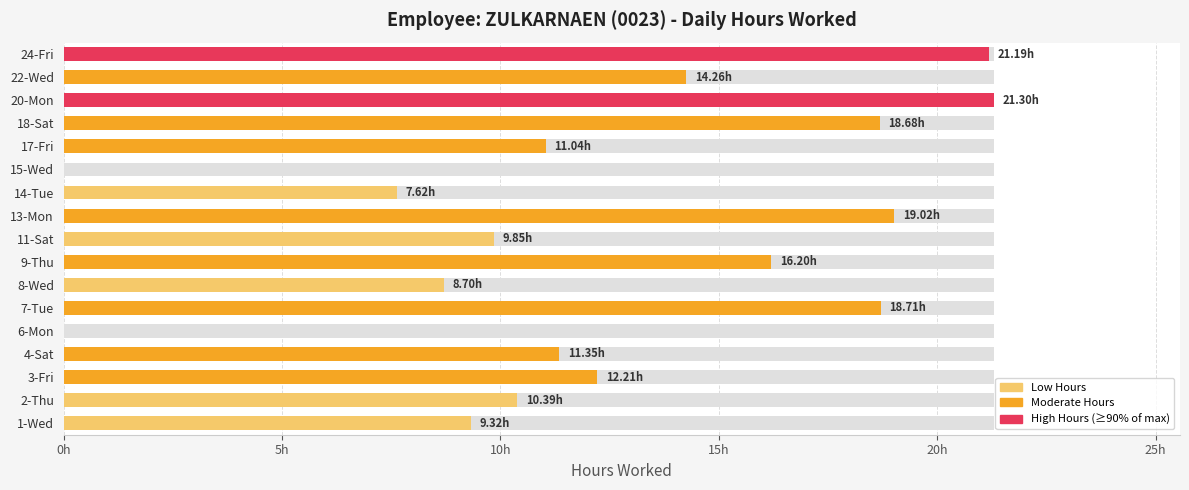

How many categories are shown in the chart?

17